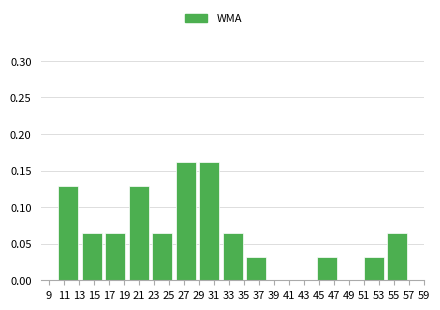

Reading left to right, transcribe this chart: for each bar, give the range it covers on the x-axis and its height. Neither the bar edges nor the heights are printed on the chart, so give them approximately, as read against the axes.

10.0 to 13.2: 0.130
13.2 to 16.2: 0.065
16.2 to 19.4: 0.065
19.4 to 22.6: 0.130
22.6 to 25.6: 0.065
25.6 to 28.8: 0.160
28.8 to 32.0: 0.160
32.0 to 35.0: 0.065
35.0 to 38.2: 0.030
38.2 to 41.4: 0
41.4 to 44.4: 0
44.4 to 47.6: 0.030
47.6 to 50.8: 0
50.8 to 53.8: 0.030
53.8 to 57.0: 0.065